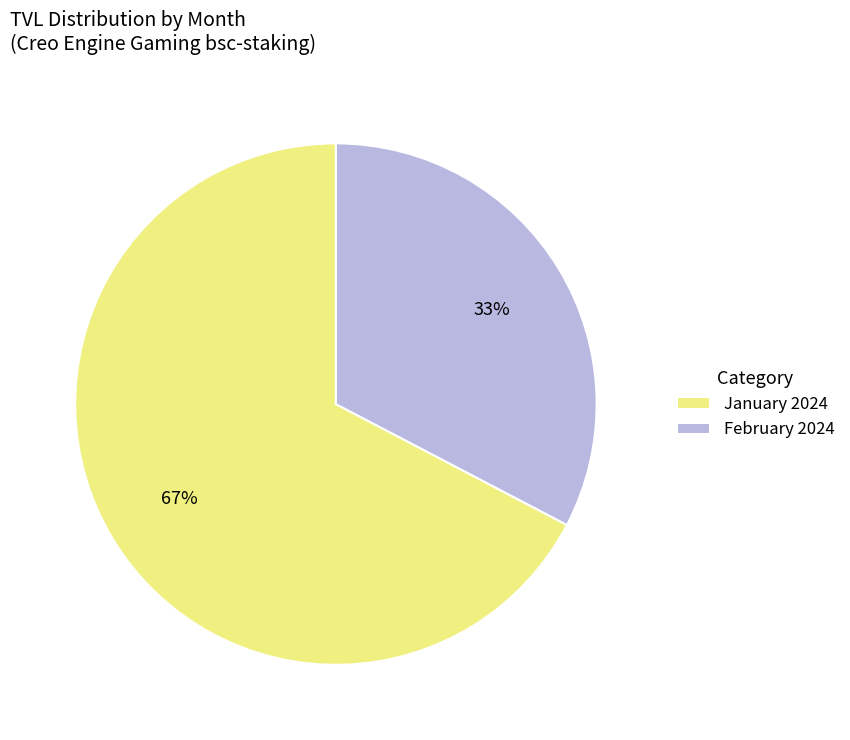

Rank the categories by value from highest to lowest.

January 2024, February 2024